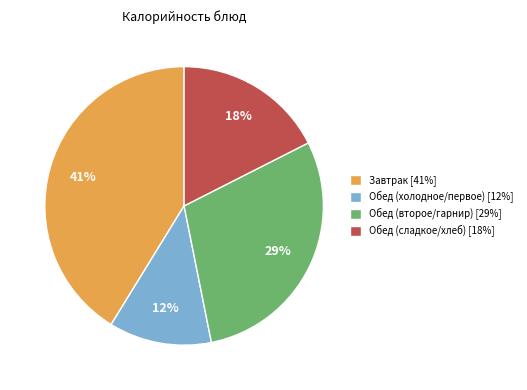

To the nearest percent, what is the average slice percentage?

25%